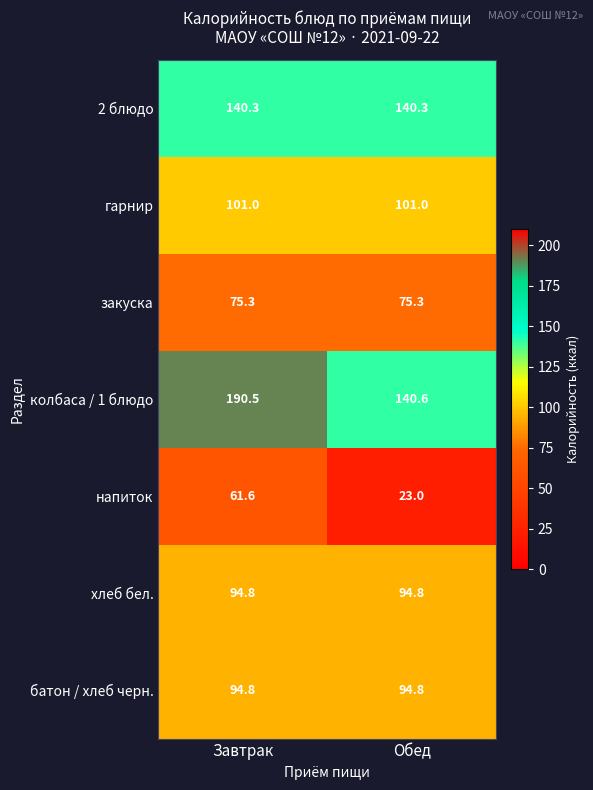

What is the difference between the maximum and minimum values in the колбаса / 1 блюдо series?

49.9